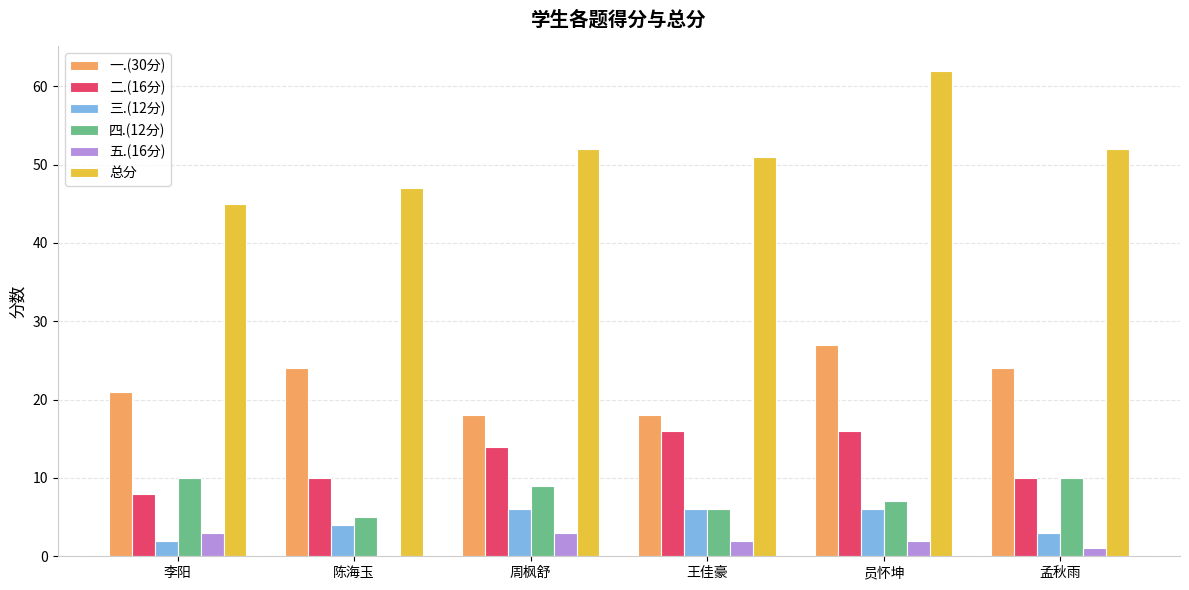

Which series changed the most between 员怀坤 and 孟秋雨?

总分